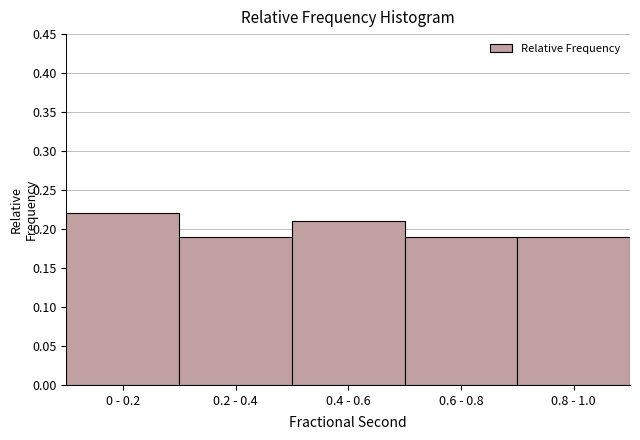

At which category does the chart reach its peak across all series?

0 - 0.2